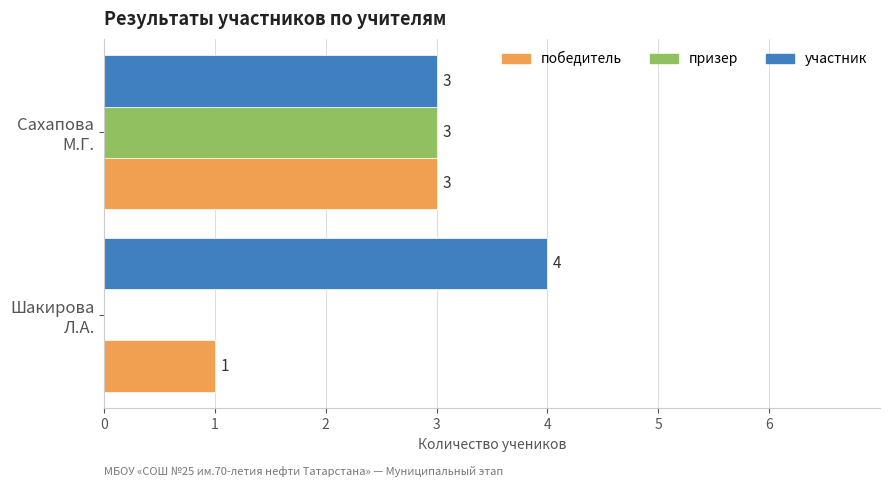

What is the sum of all призер values?

3